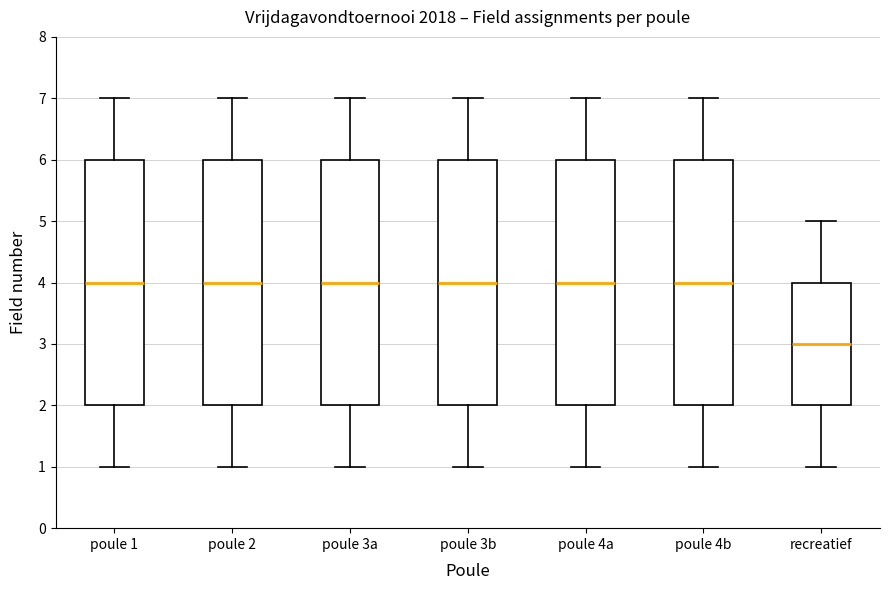

Where does the lower whisker of the box for poule 4a end on the y-axis? The values are not printed on the chart, so give them approximately, as read against the axis.

1